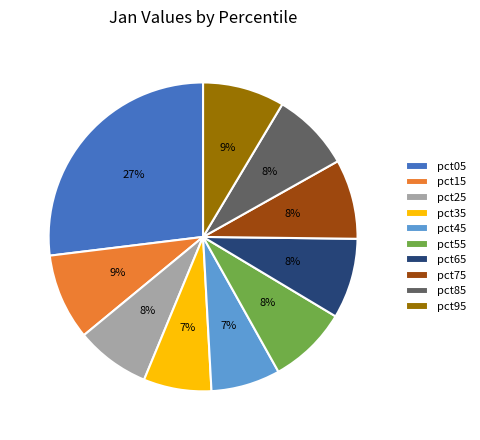

Is the sum of pct85 and pct75 greater than half?

No